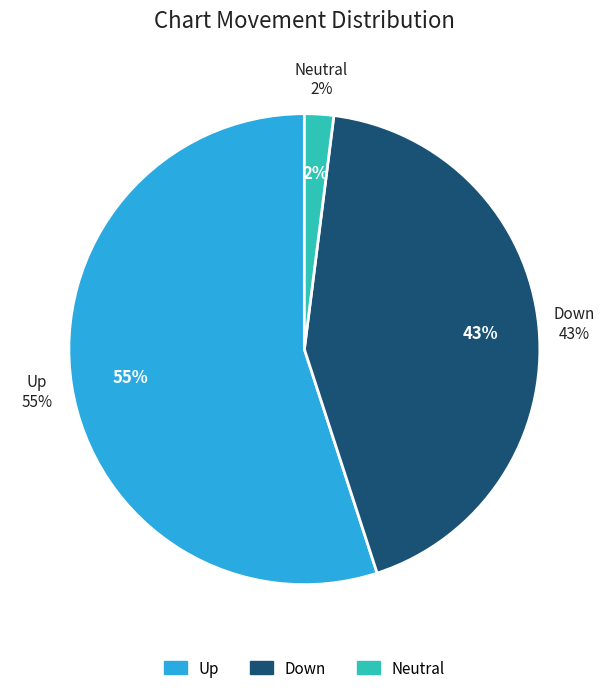

Is the sum of - and down greater than half?

No